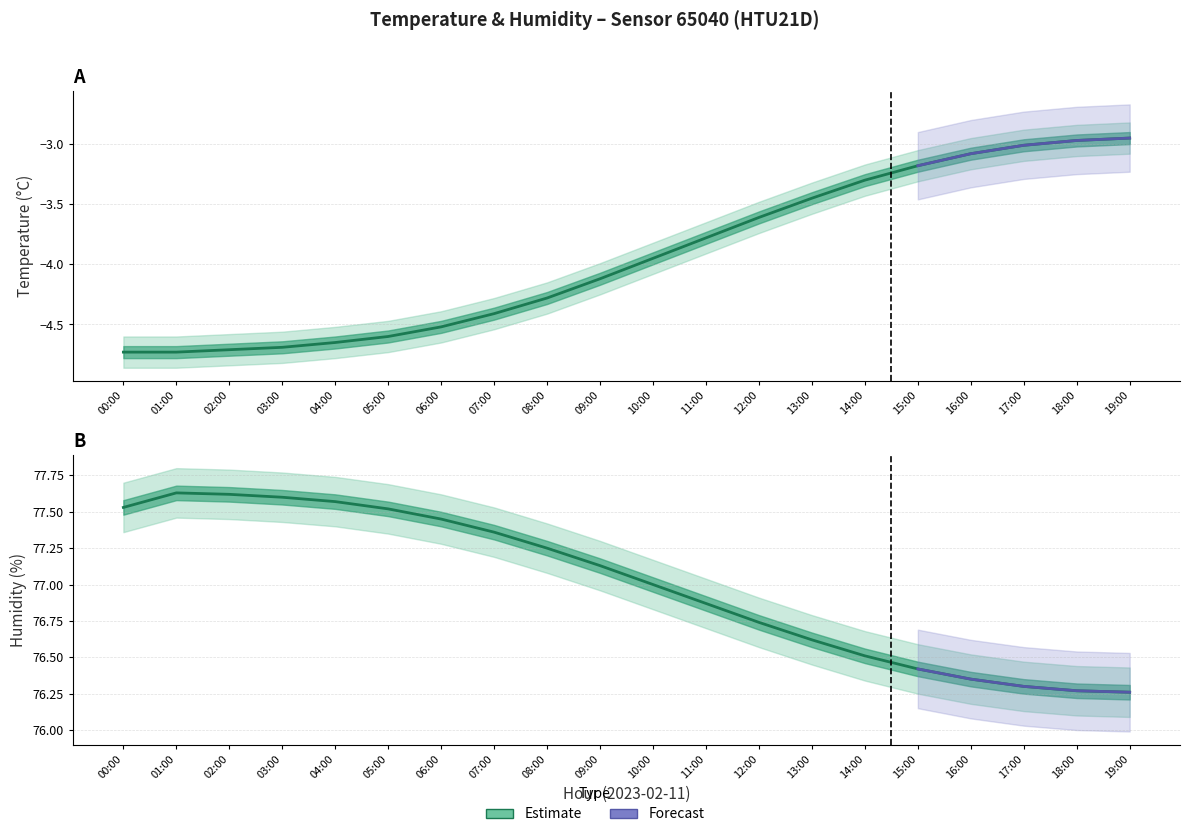

Is it true that humidity equals 76.9 at 11:00?

True